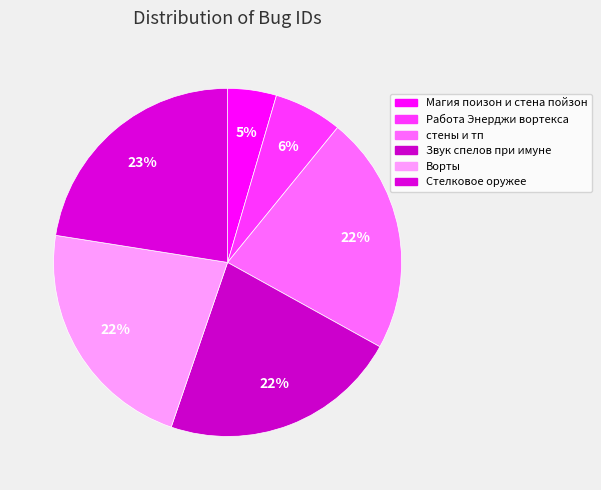

What percentage do Ворты and Магия поизон и стена пойзон together represent?

26.8%